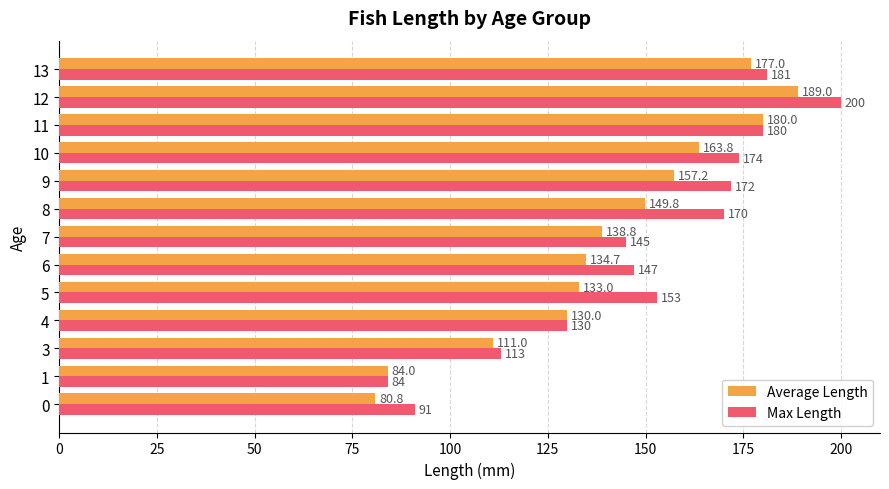

What is the difference between the highest and lowest values at 3?

2.0